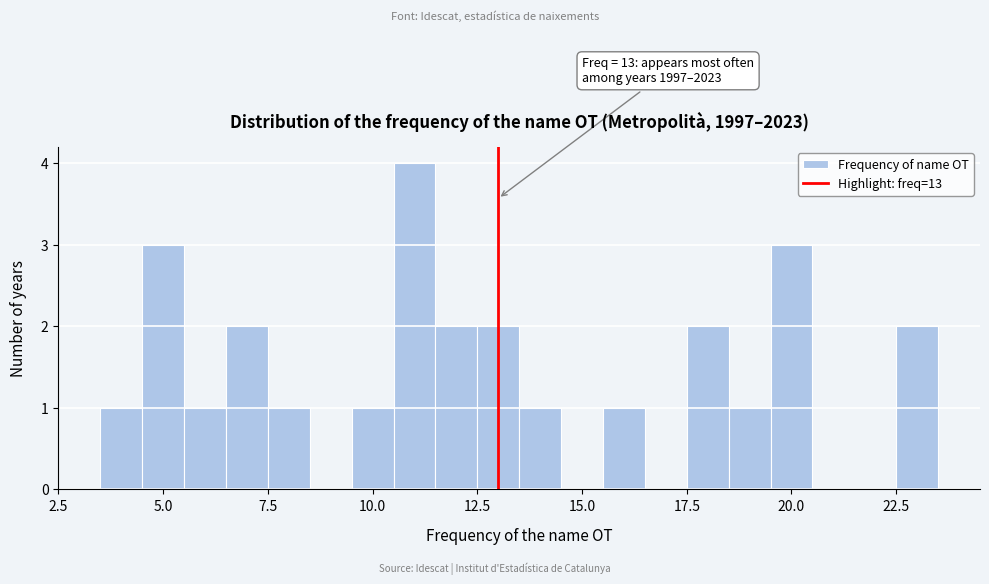

Read against the x-axis, roughly where is the centre of the tallest bar?

11.0